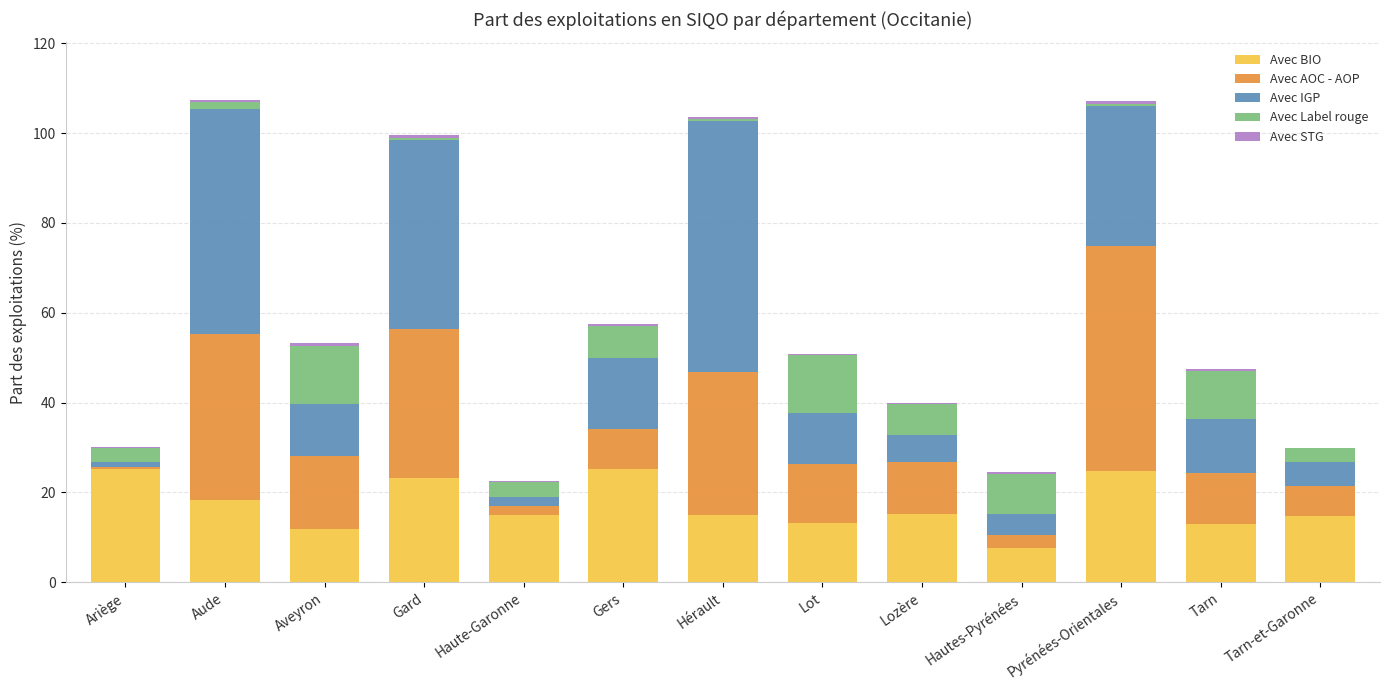

The Avec BIO series shows 6.8 at Aude. True or false?

False